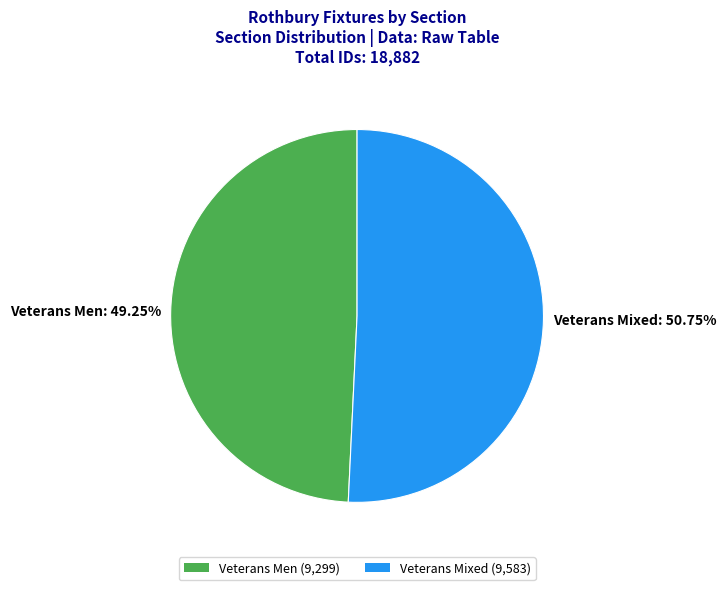

What is the largest slice in the pie chart?

Veterans Mixed